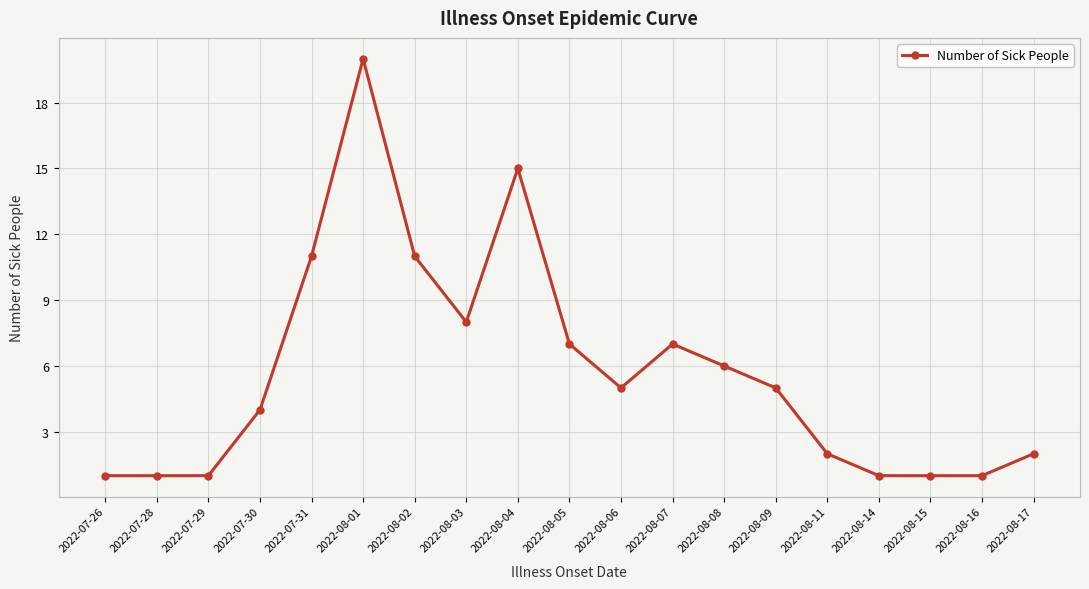

What is the difference between the maximum and minimum values?

19